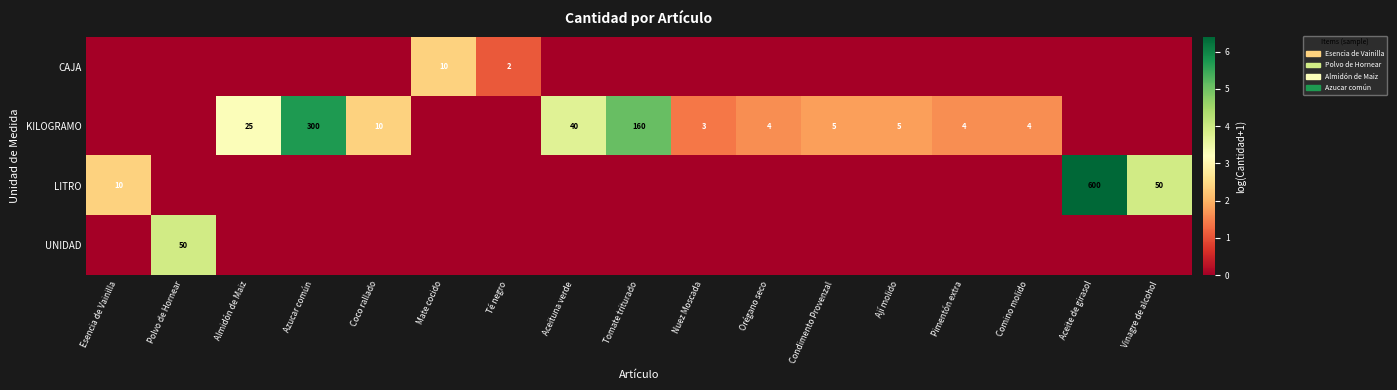

The value of CAJA at Mate cocido is 10. True or false?

True